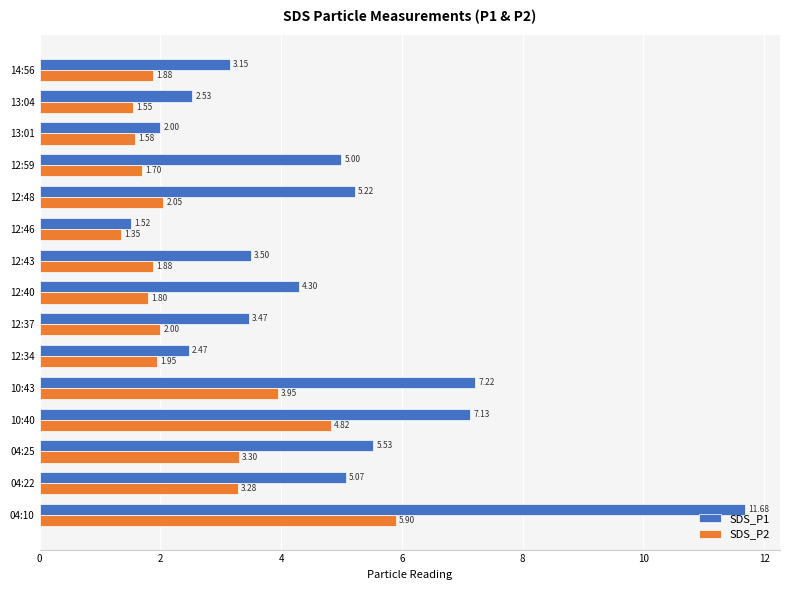

Which series has the largest total across all categories?

SDS_P1